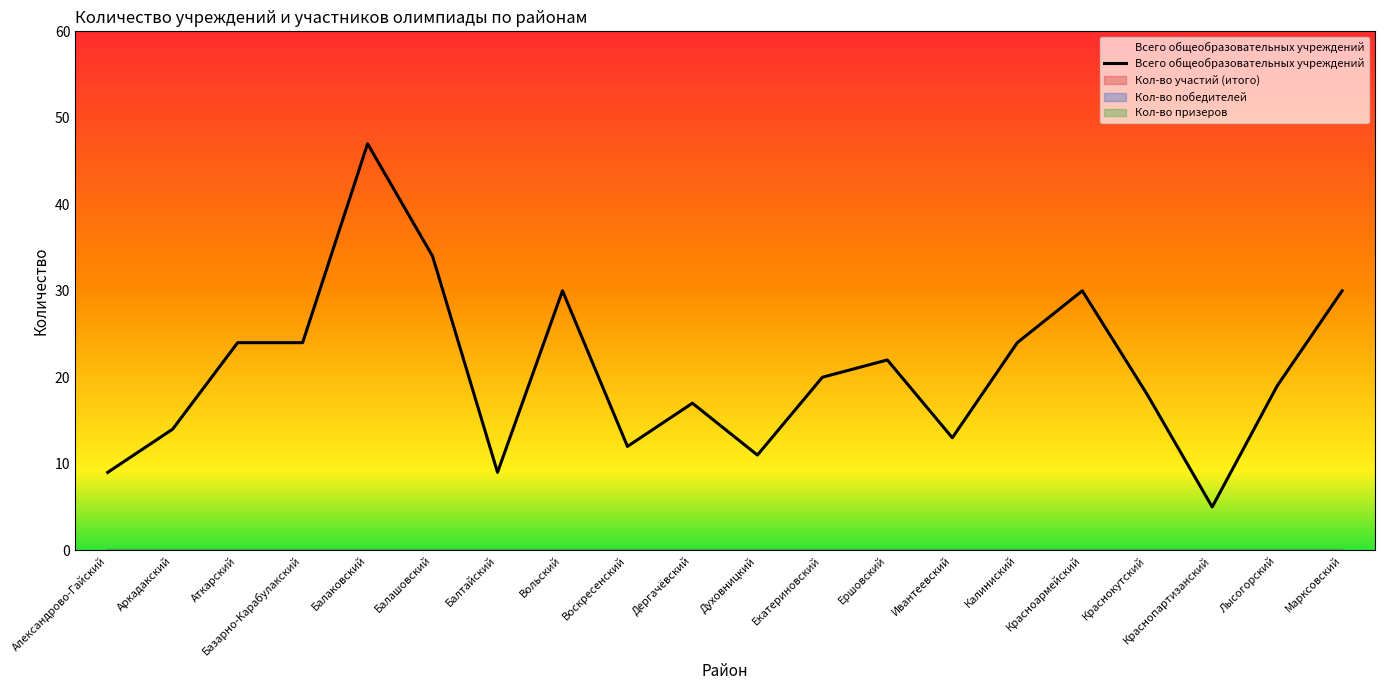

The value at Воскресенский is 12. True or false?

True